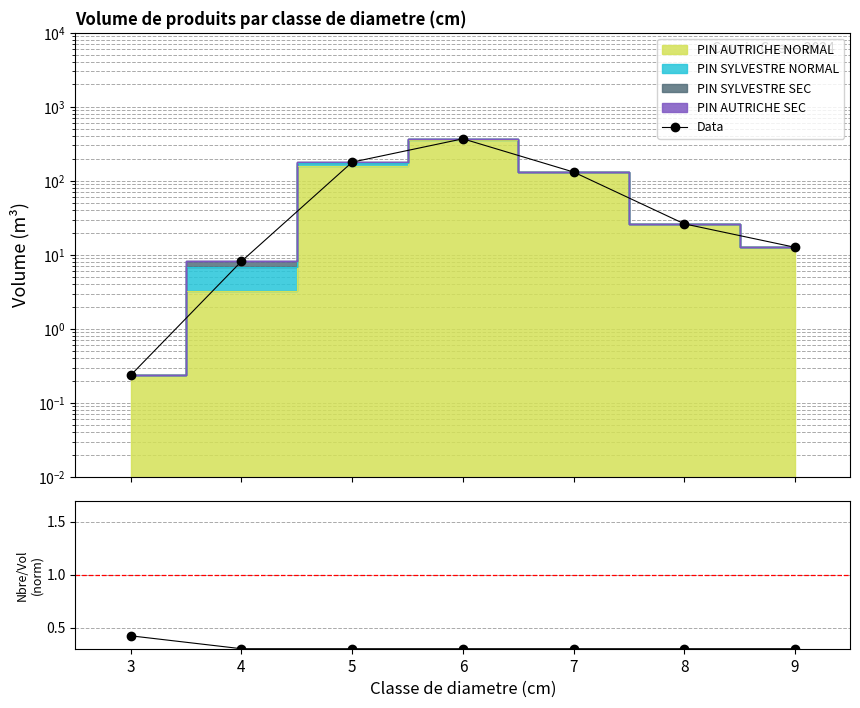

What is the difference between the maximum and second lowest values in the Data series?

361.0